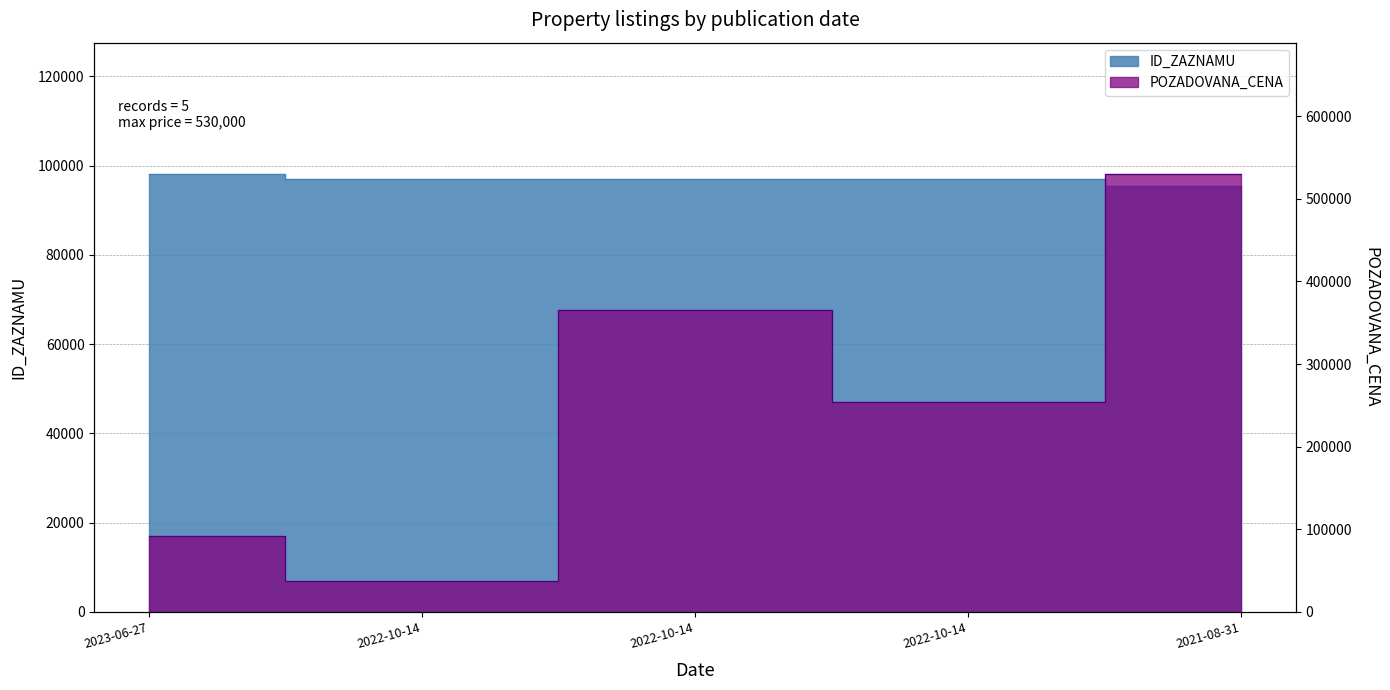

The value of ID_ZAZNAMU at 2021-08-31 is 130645. True or false?

False